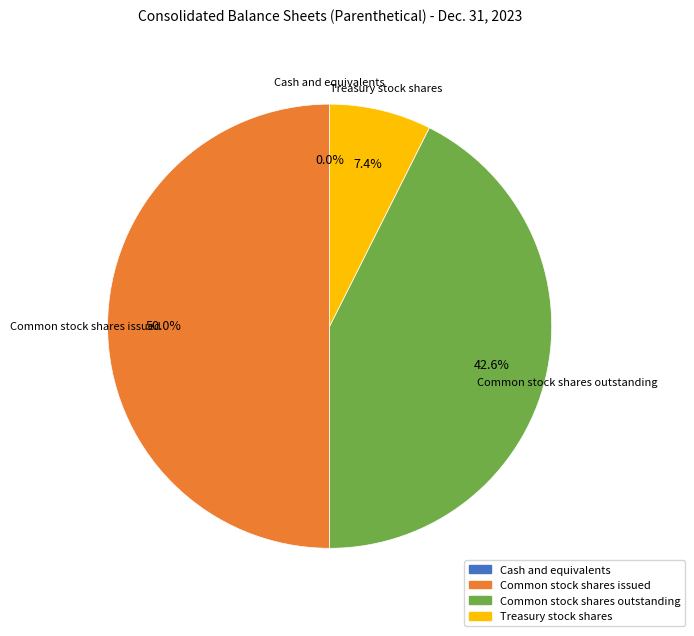

Which has a higher value, Common stock shares outstanding or Common stock shares issued?

Common stock shares issued